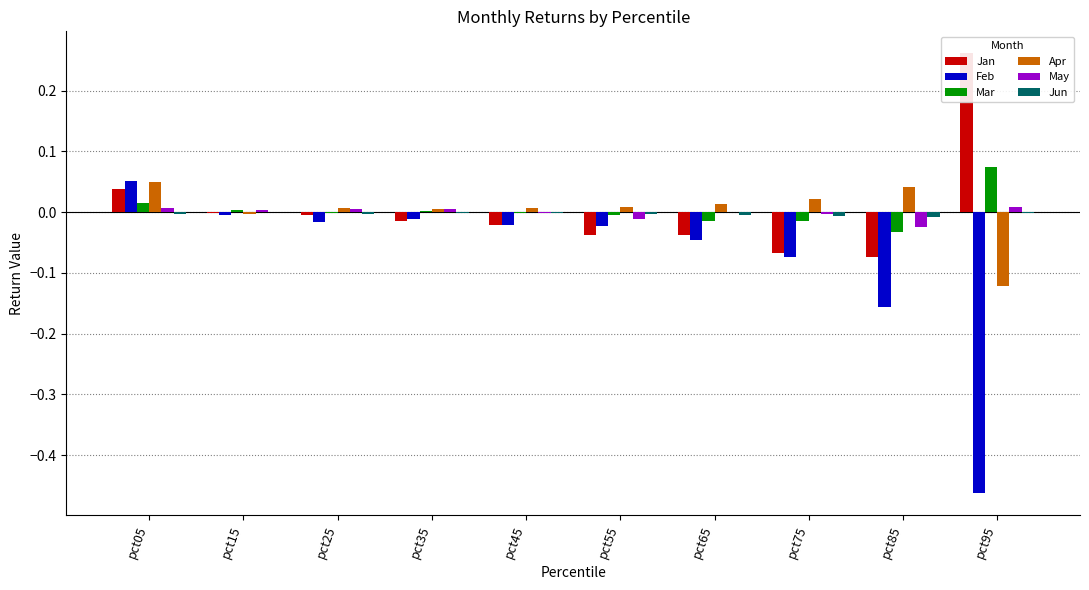

At how many categories does at least one series exceed 0?

10